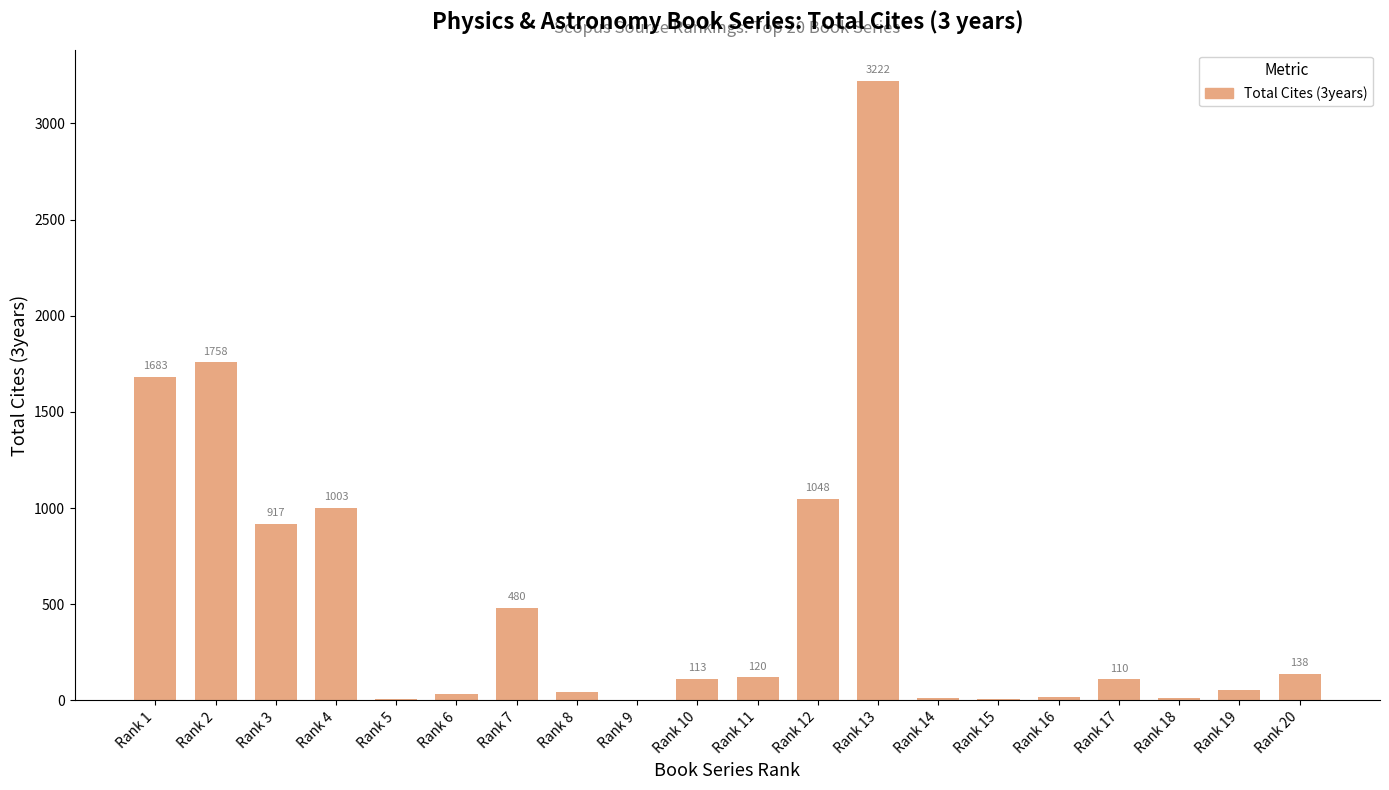

What is the greatest value displayed?

3222